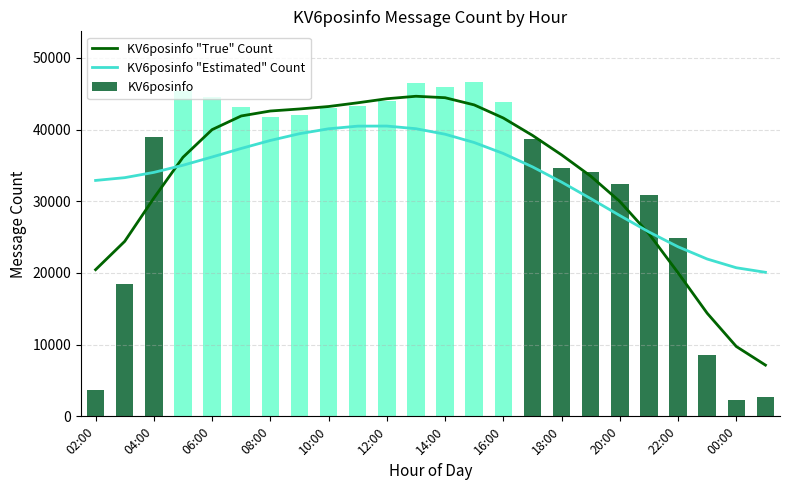

Is it true that KV6posinfo "Estimated" Count equals 11223 at 02:00?

False